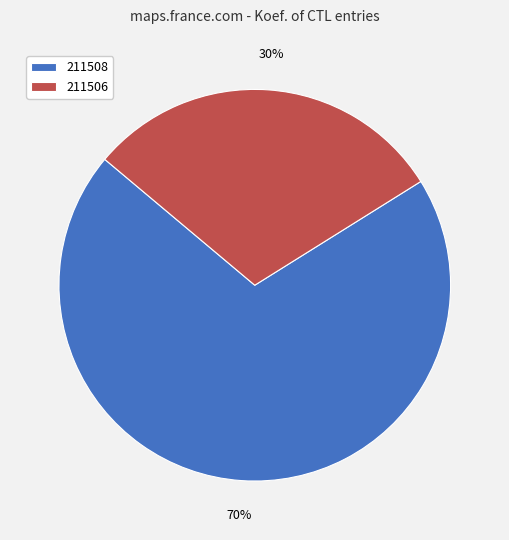

Approximately how many times larger is the value at 211508 compared to 211506?

2.3